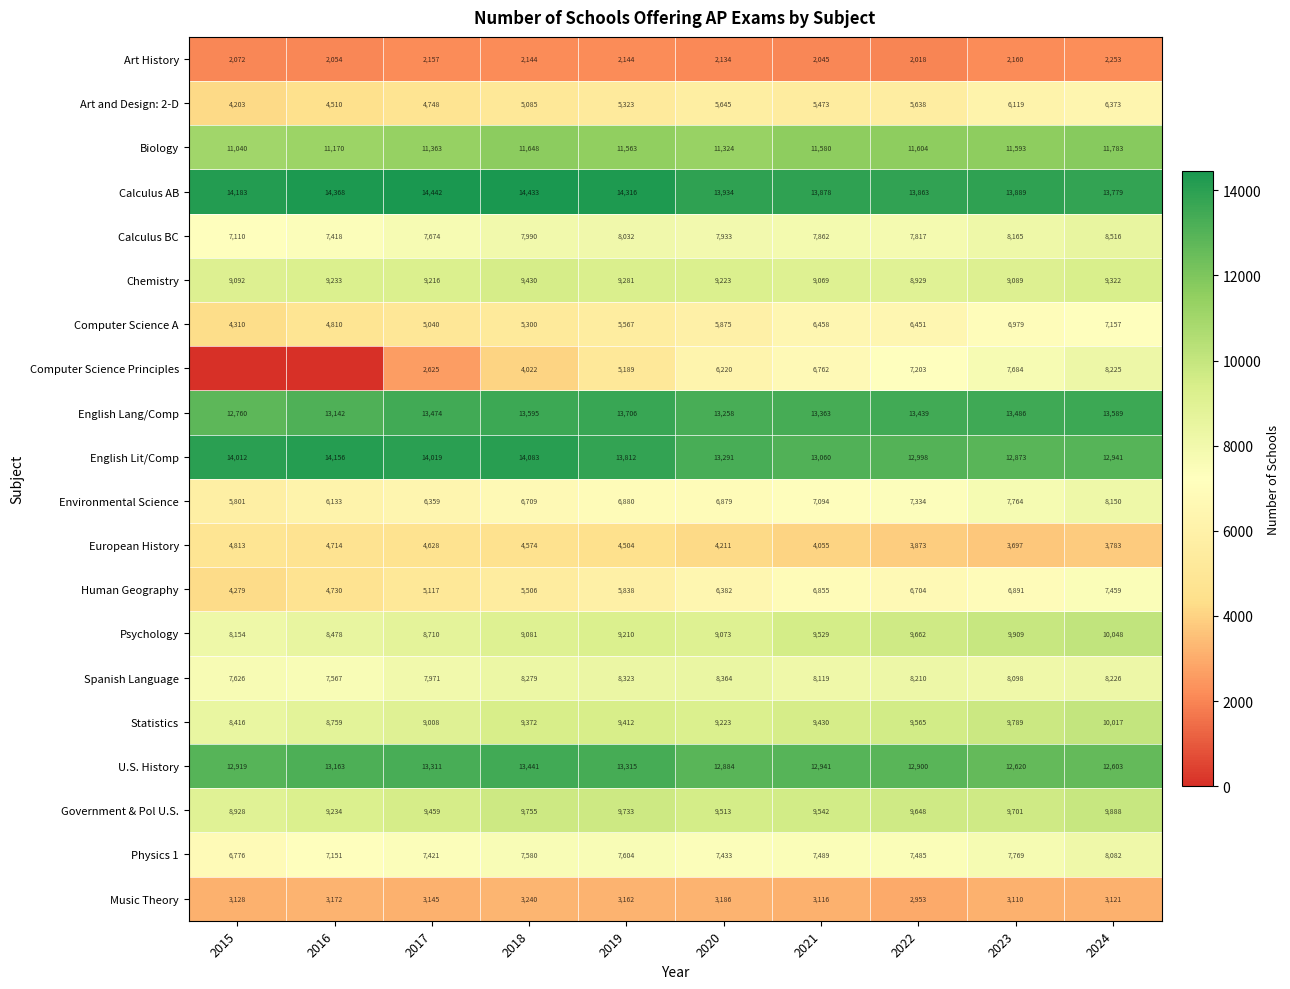

What is the difference between the U.S. History values at 2015 and 2022?

19